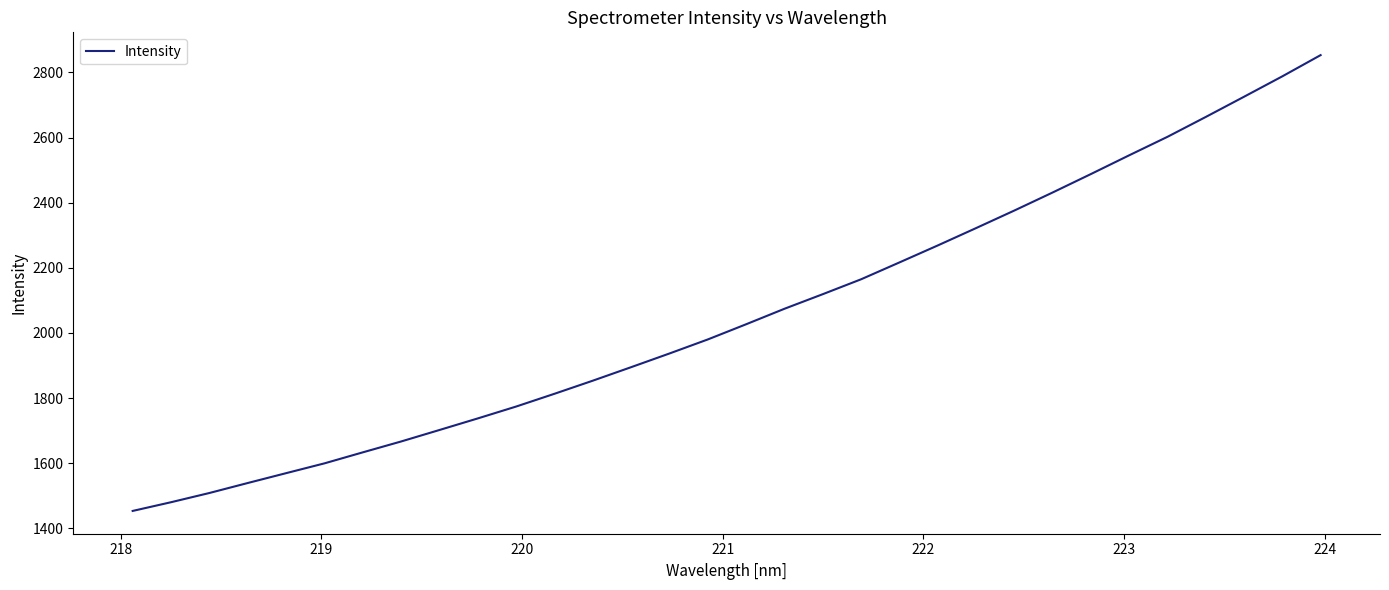

What is the greatest value displayed?

2853.0